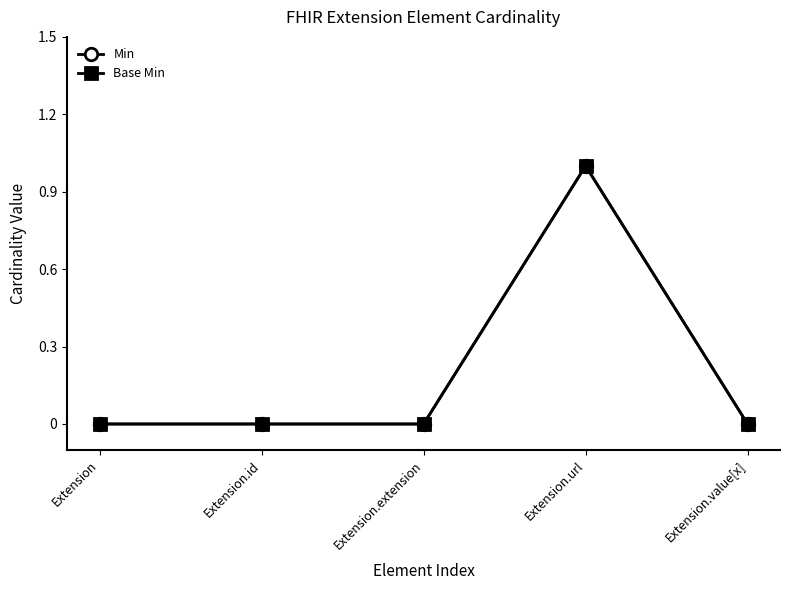

What is the approximate value of Min at Extension.url?

1